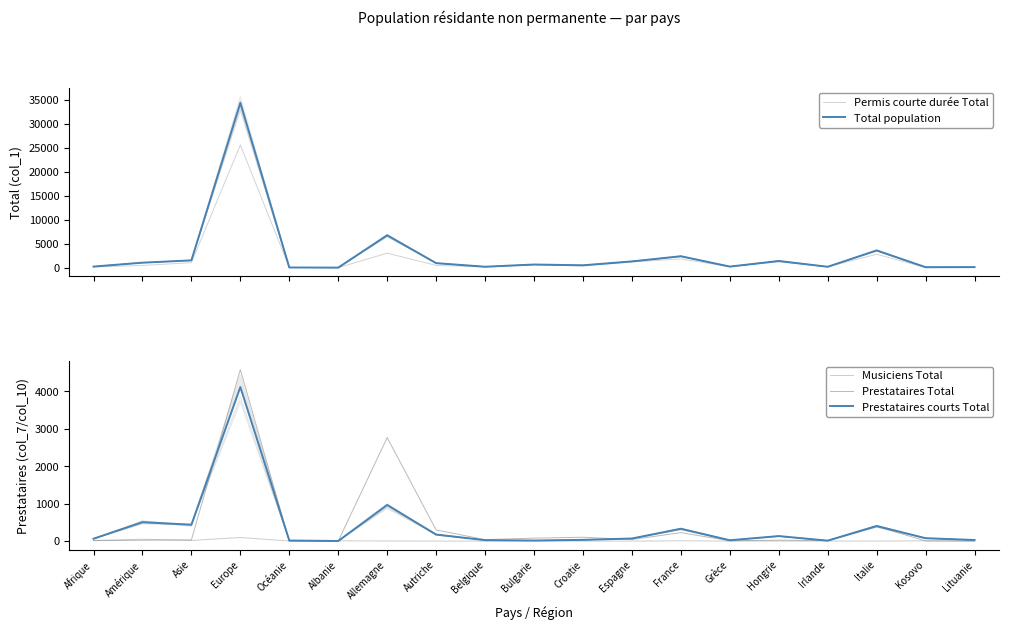

How many data points does each series have?

19